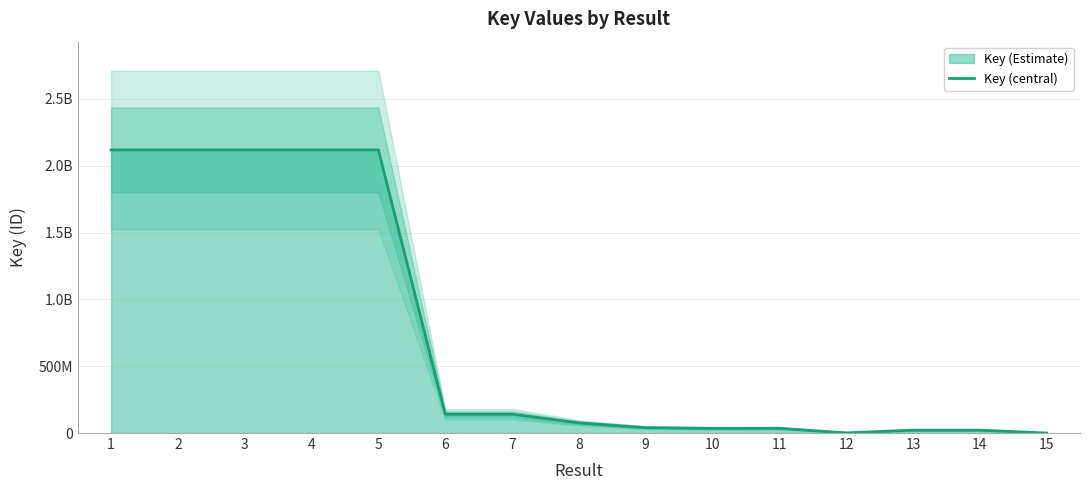

Reading right to left, list all the values displayed in this chart.

15=4951	14=21519586	13=21519565	12=1209398	11=35533906	10=34827450	9=40299550	8=75777360	7=141017559	6=141017730	5=2117896552	4=2117857226	3=2117897784	2=2117905469	1=2117916538